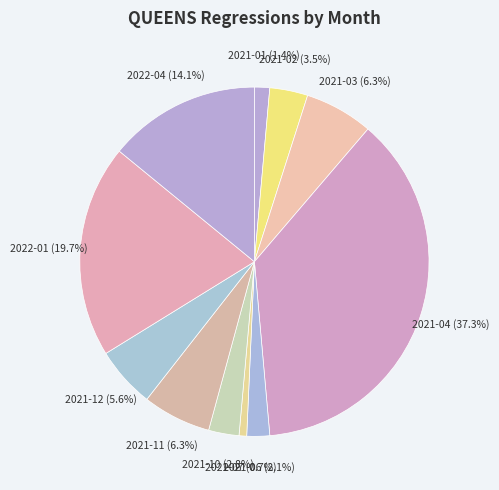

Count the number of slices in the pie.

11